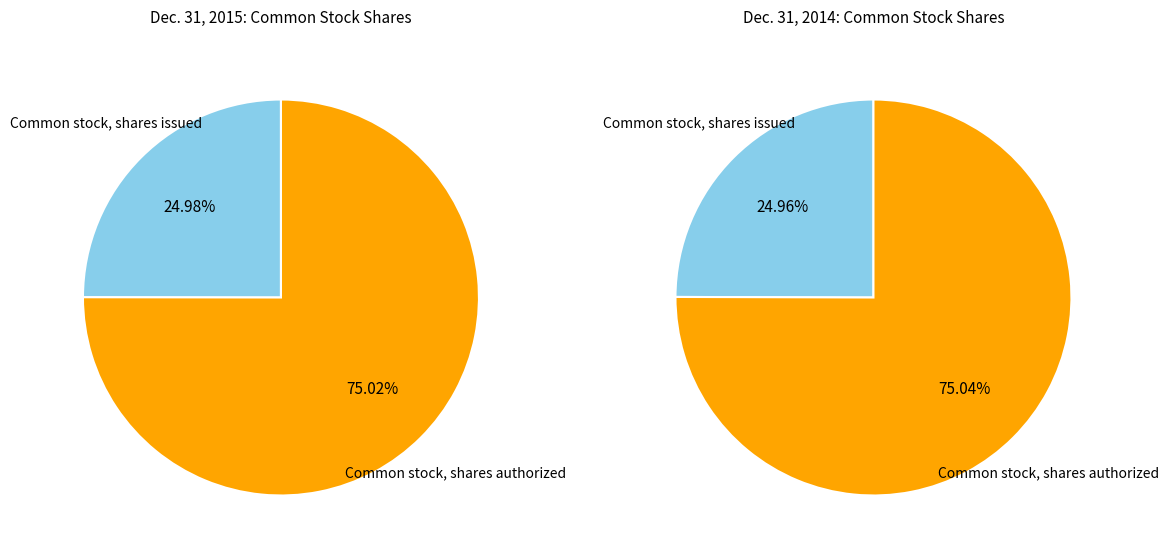

What is the change in value from Common stock, shares issued to Common stock, shares authorized?

+50027485